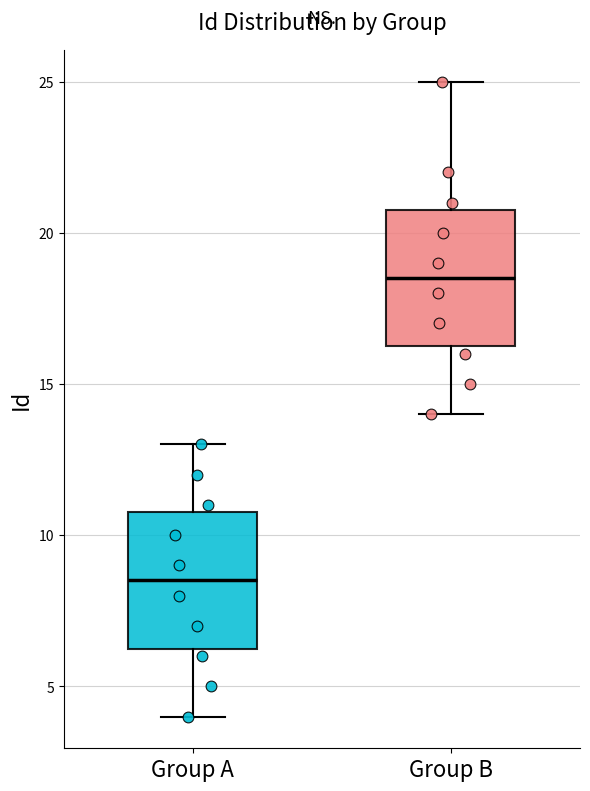

Where does the median line of the box for Group A sit on the y-axis? The values are not printed on the chart, so give them approximately, as read against the axis.

8.5